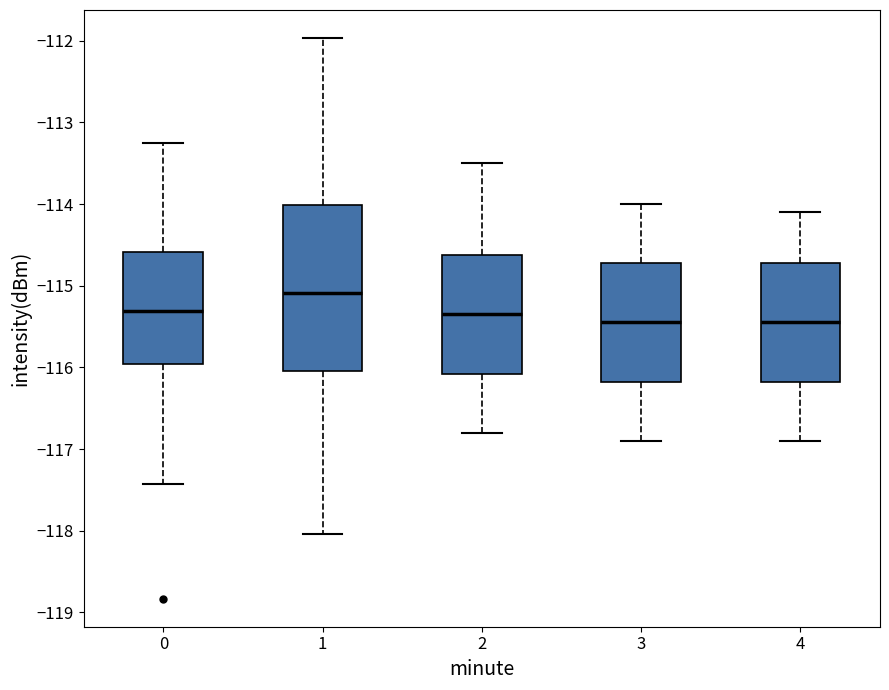

Reading left to right, transcribe this box plot: for each box, give where its median line is, the range the box spans, and where its two whiskers end, as read against the y-axis. The values are not printed on the chart, so give them approximately, as read against the axis.

0: median -115.3, box -116.0 to -114.6, whiskers -117.4 to -113.3
1: median -115.1, box -116.0 to -114.0, whiskers -118.0 to -112.0
2: median -115.3, box -116.1 to -114.6, whiskers -116.8 to -113.5
3: median -115.4, box -116.2 to -114.7, whiskers -116.9 to -114.0
4: median -115.4, box -116.2 to -114.7, whiskers -116.9 to -114.1